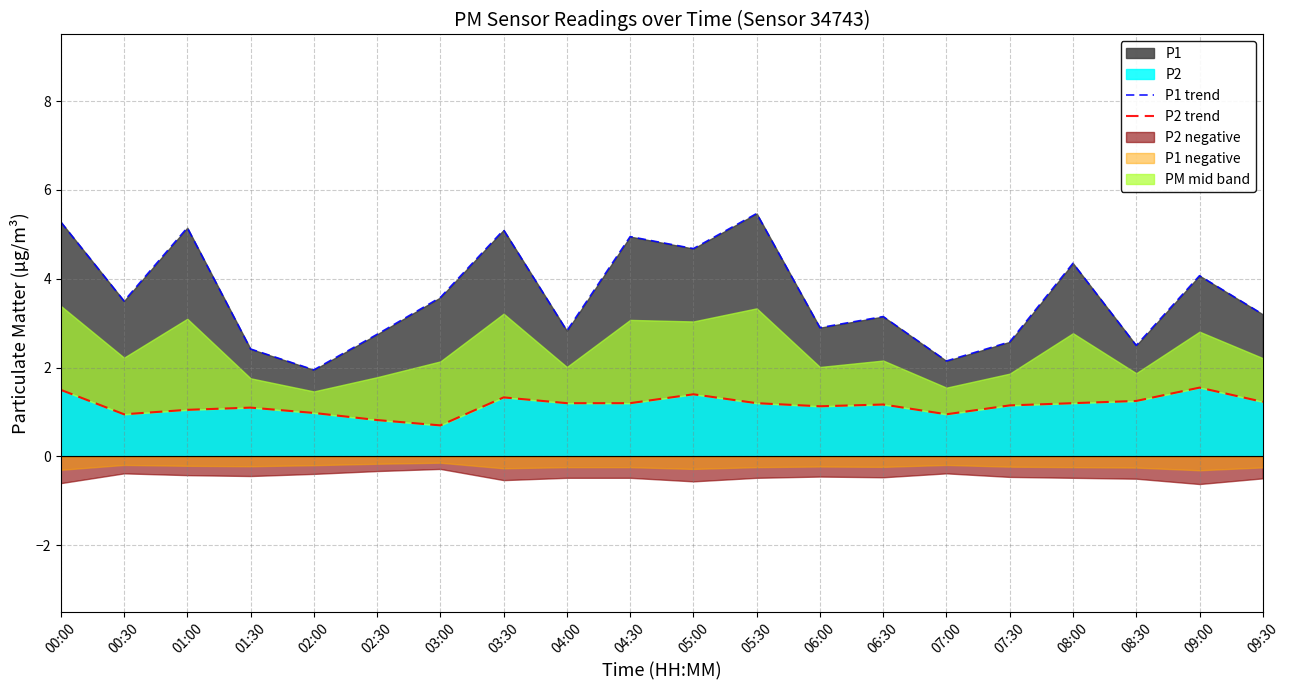

What is the label of the 5th point from the left?

02:00